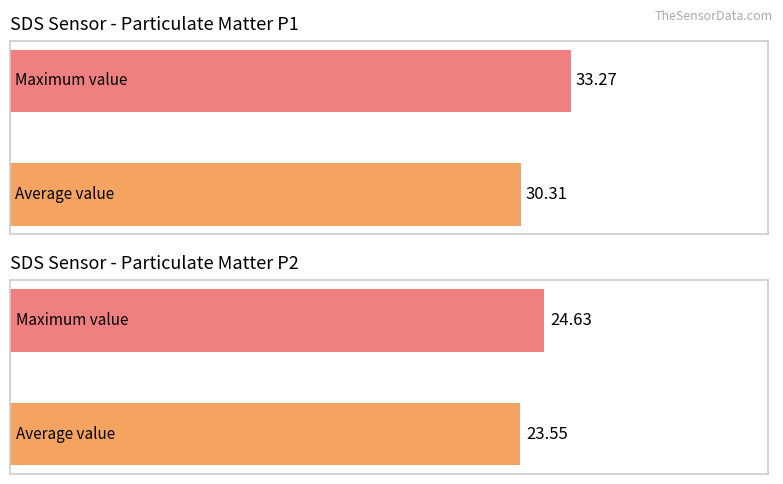

Are the bars grouped side by side (vs. stacked)?

Yes